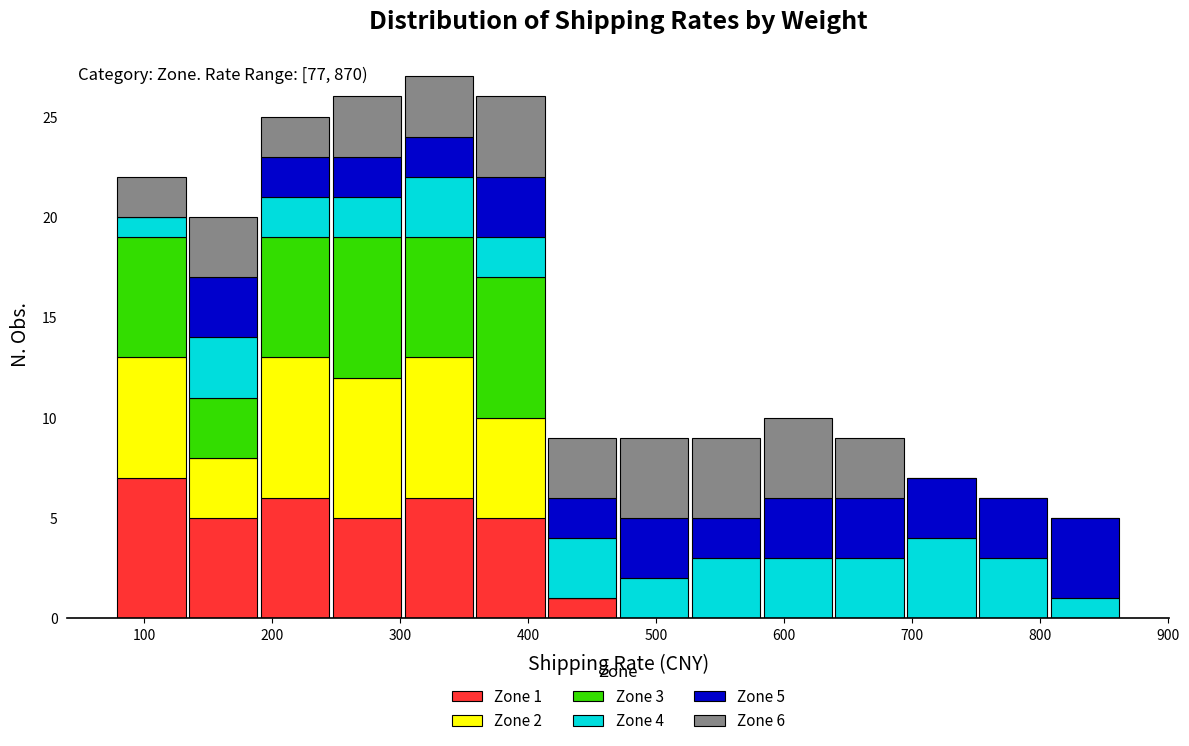

Which range on the x-axis has the tallest stacked bar (by total height)?

300 to 360